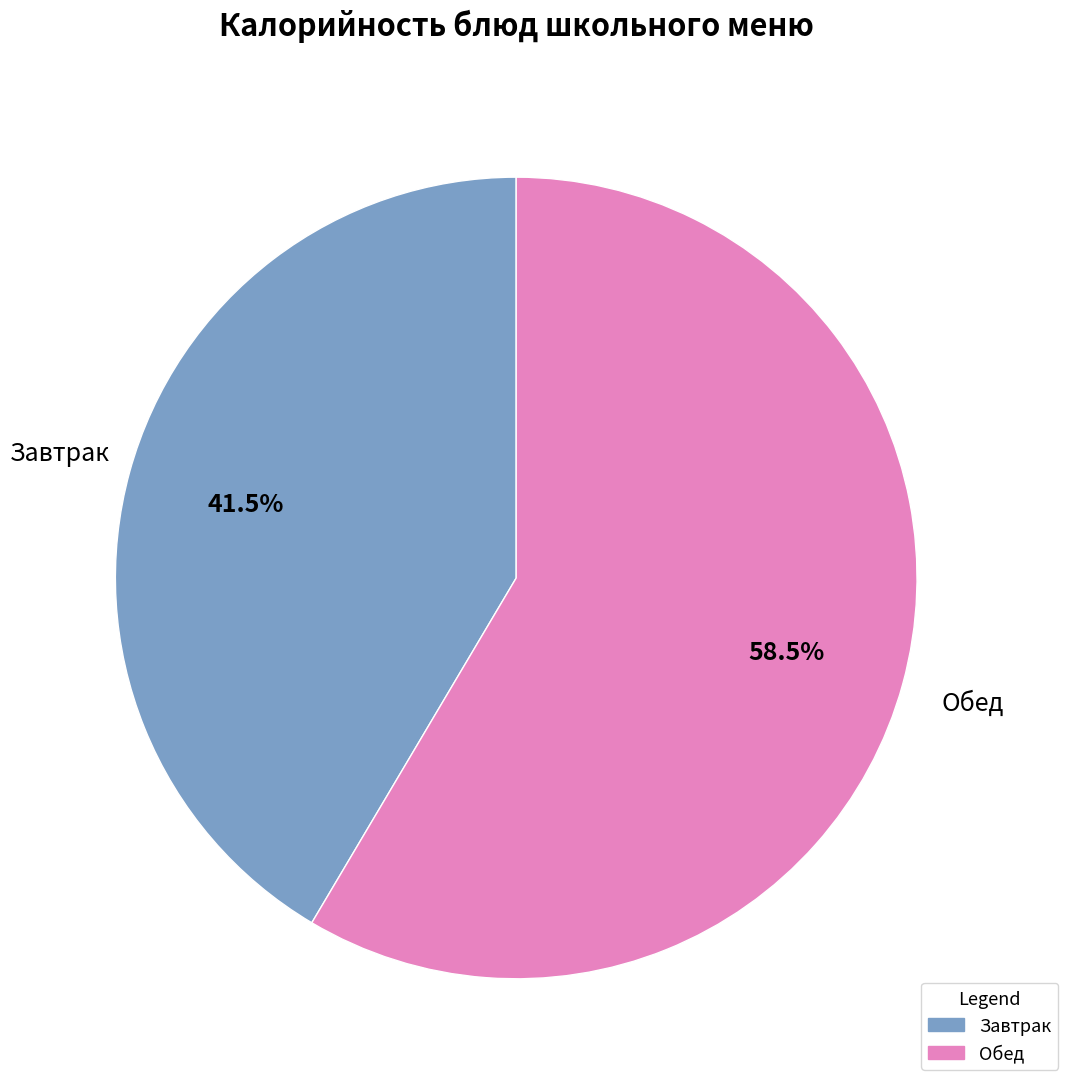

Between Завтрак and Обед, which is larger?

Обед